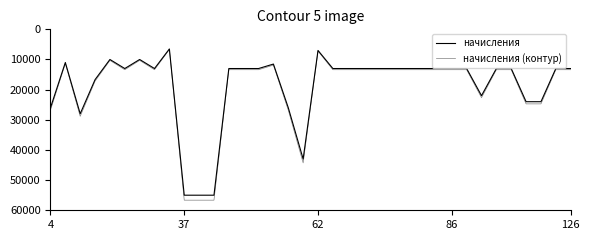

At which label does начисления first exceed 13000?

4